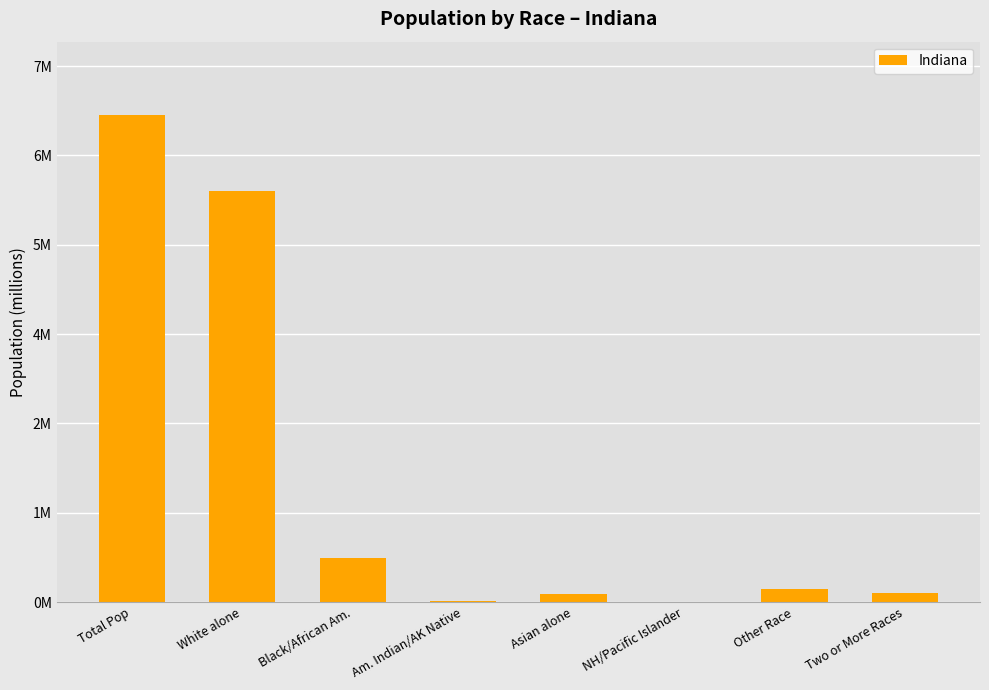

What is the sum of all values?

13.0